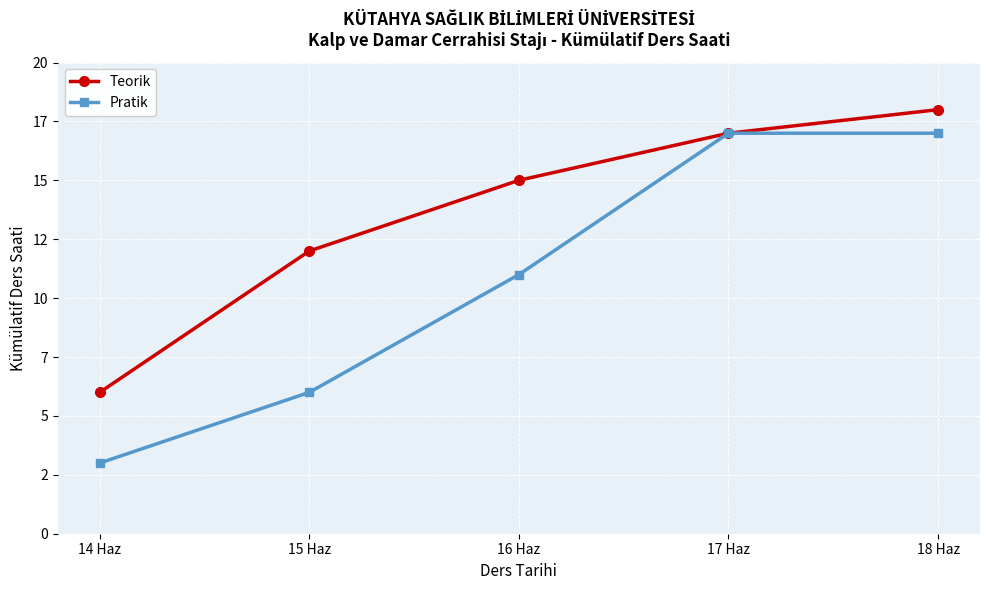

What is the spread (max minus min) of values at 18 Haz?

1